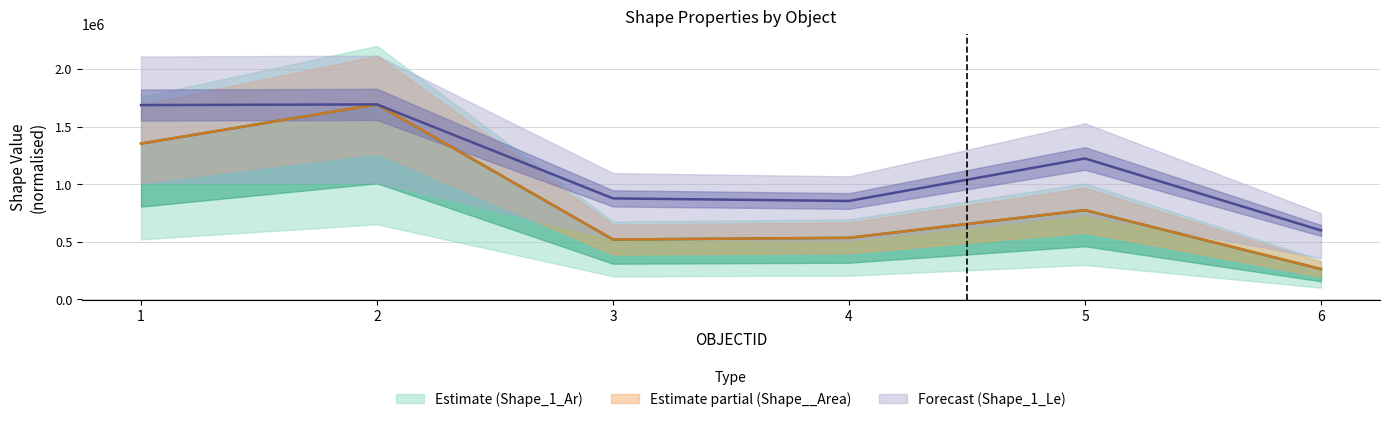

At which category does Shape__Area reach its first local valley?

3